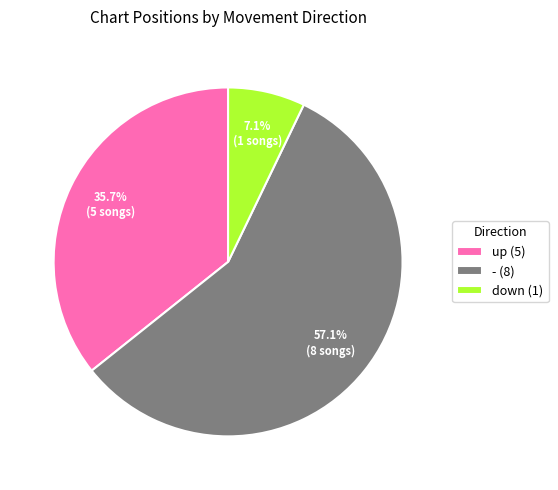

Which slice represents more than half of the pie?

-